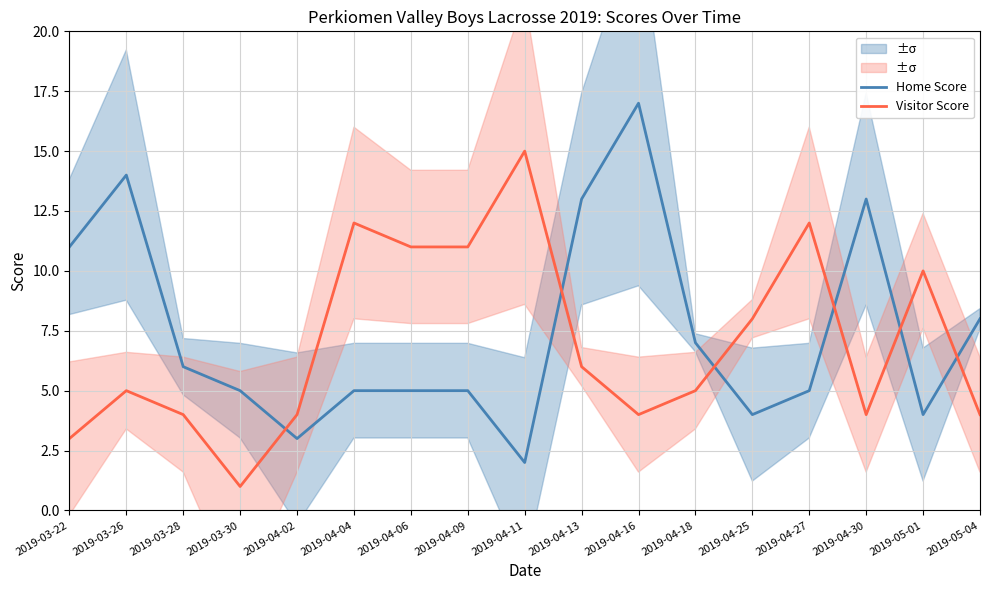

True or false: Visitor Score has a value of 12 at 2019-04-27.

True